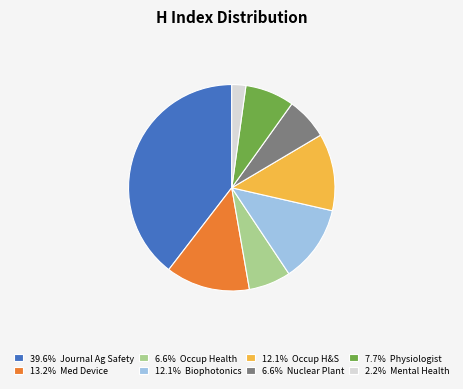

Is the sum of 7.7% Physiologist and 39.6% Journal Ag Safety greater than half?

No